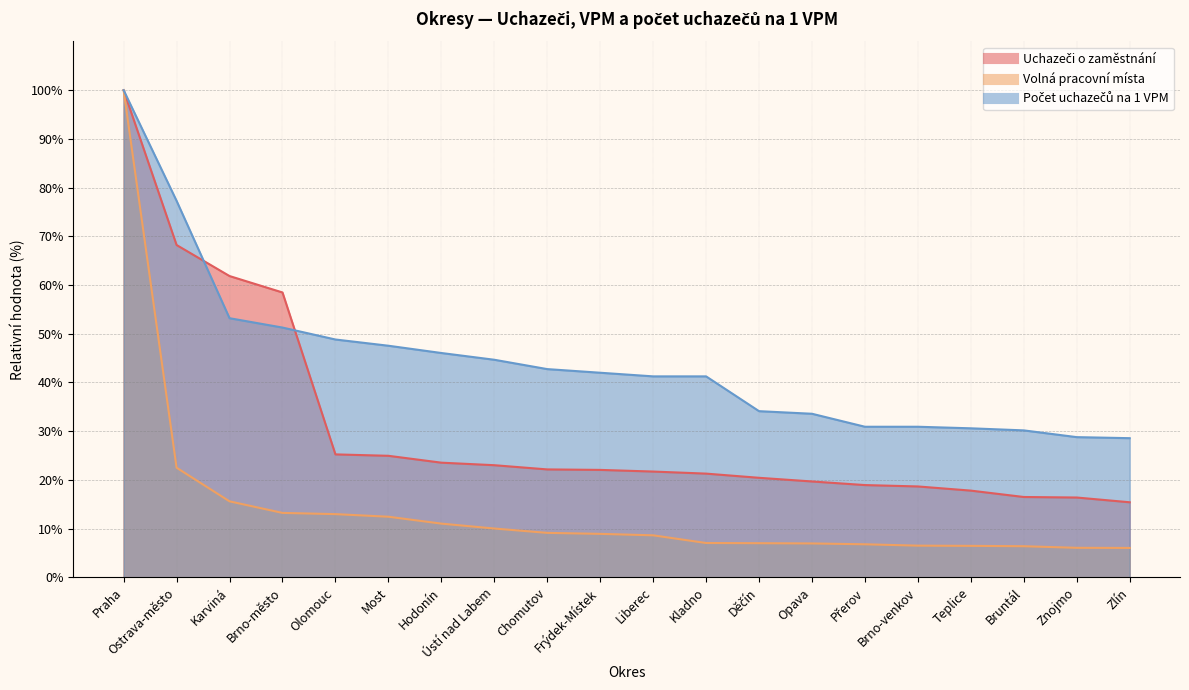

How many categories are shown in the chart?

20